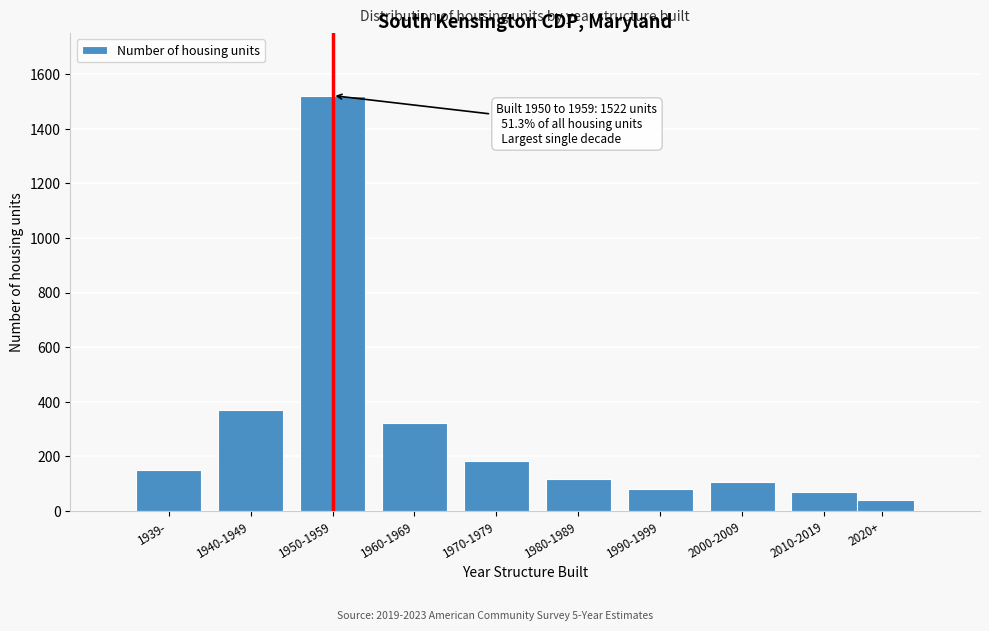

Reading left to right, list all the values displayed in this chart.

151	370	1522	324	184	118	82	106	69	41